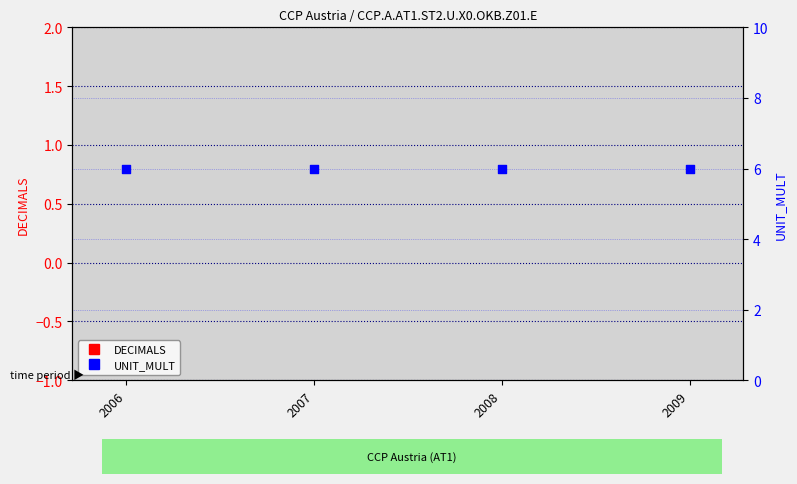

At which category is the sum across all series the highest?

2006